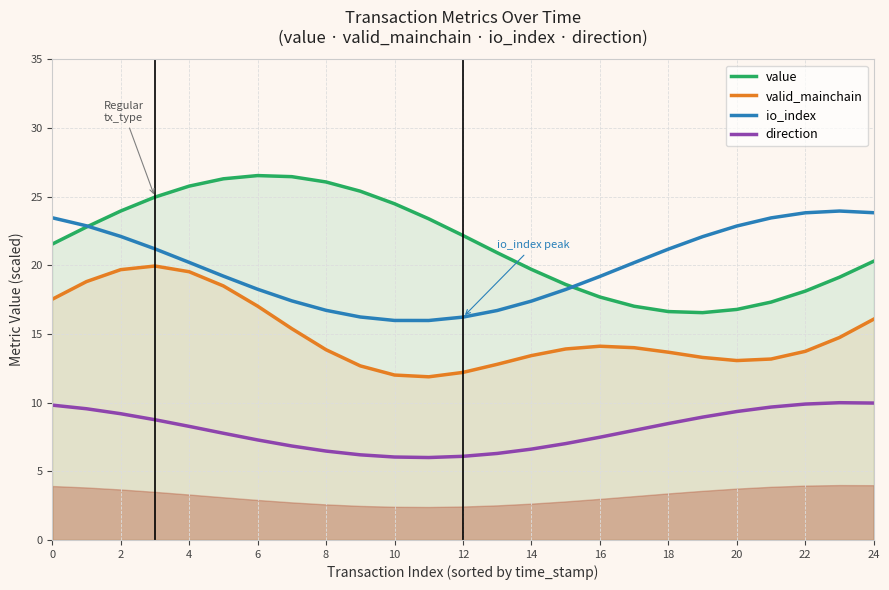

The value series shows 20.3 at 24. True or false?

True